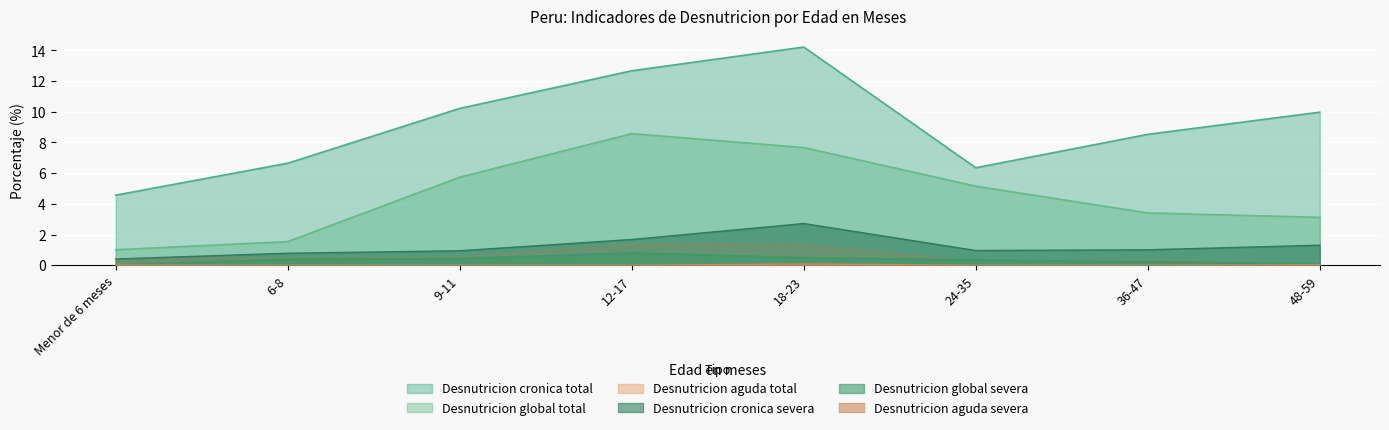

True or false: Desnutricion cronica total and Desnutricion global severa intersect in this chart.

False